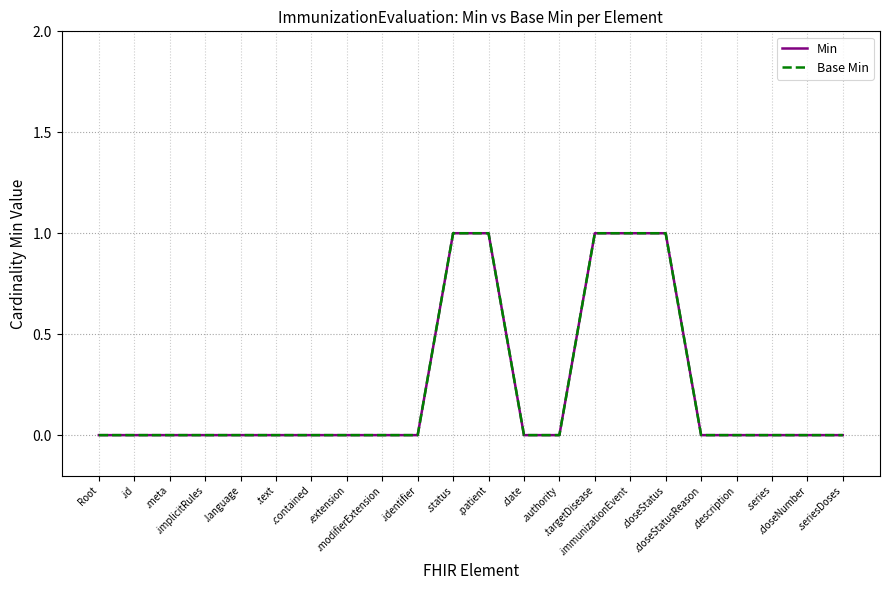

Is this an area chart (filled region under the line)?

No